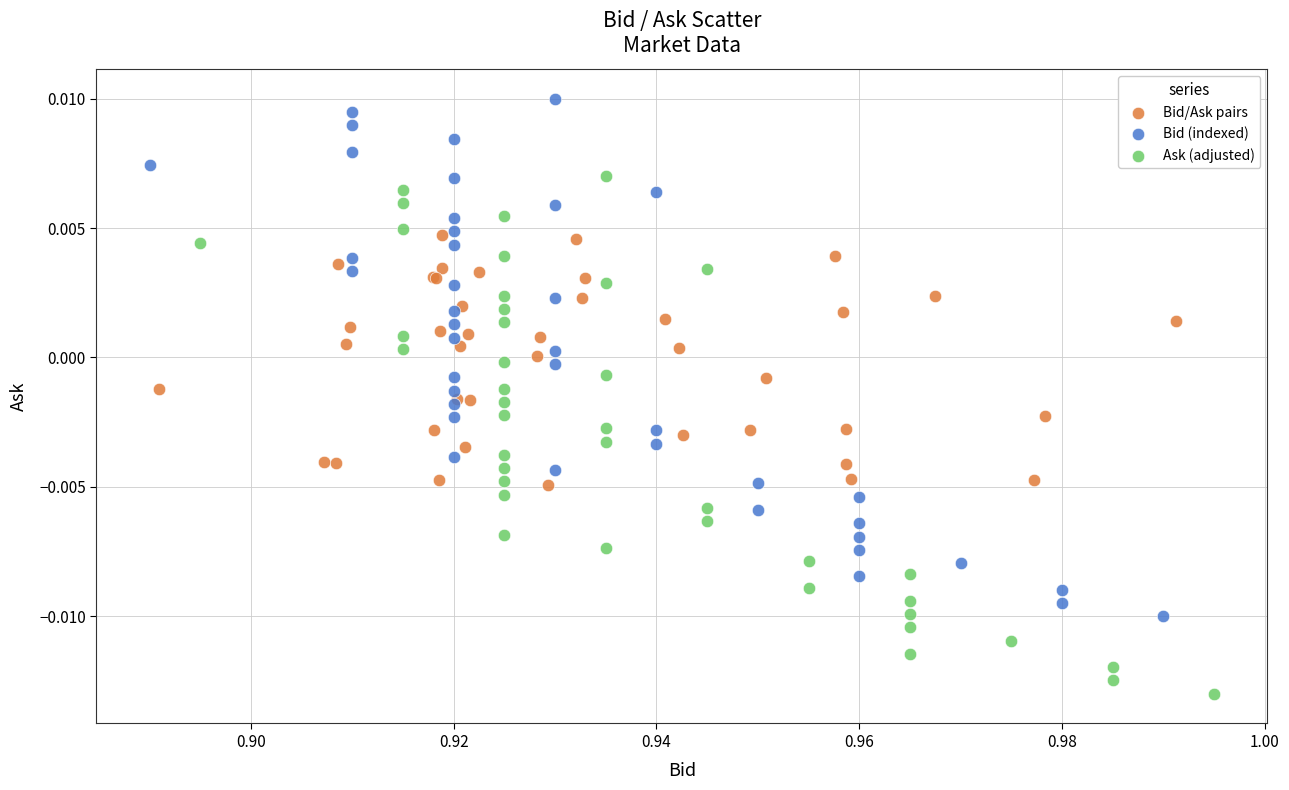

Which series reaches the minimum Y coordinate?

Ask (adjusted)